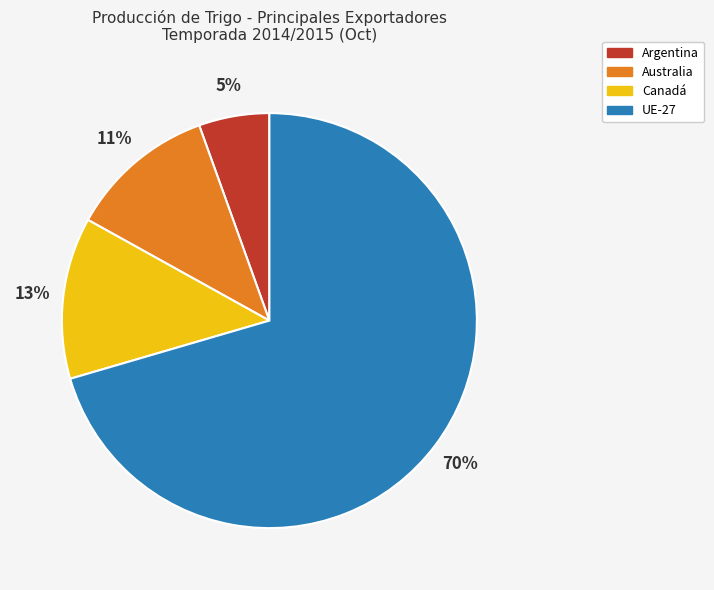

Is the sum of Australia and Argentina greater than half?

No